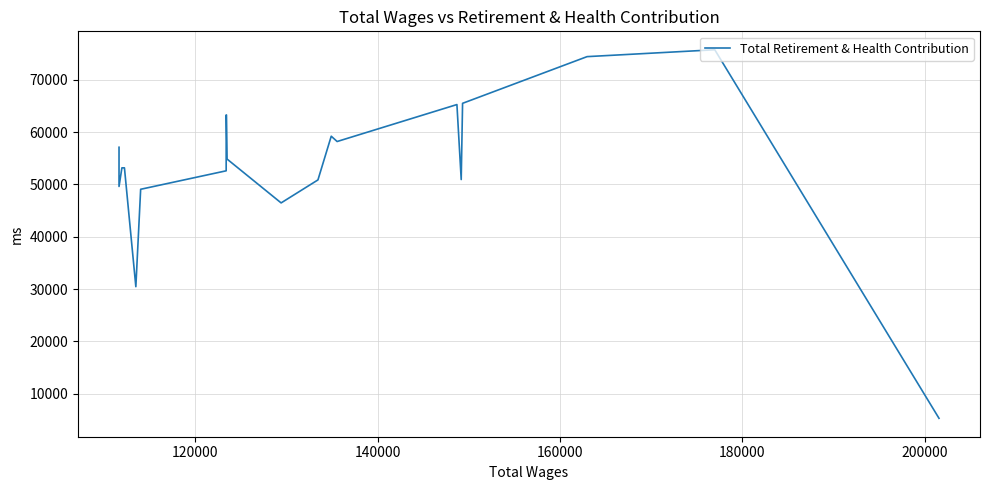

The chart shows a value of 96593 at 200000. True or false?

False